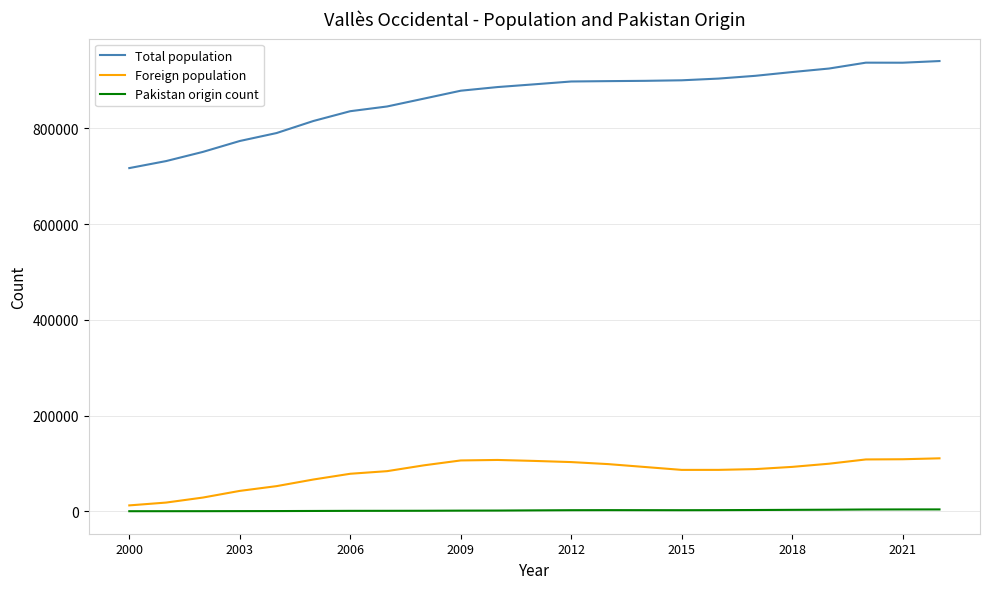

List the series in order of their peak value, highest first.

Total population, Foreign population, Pakistan origin count